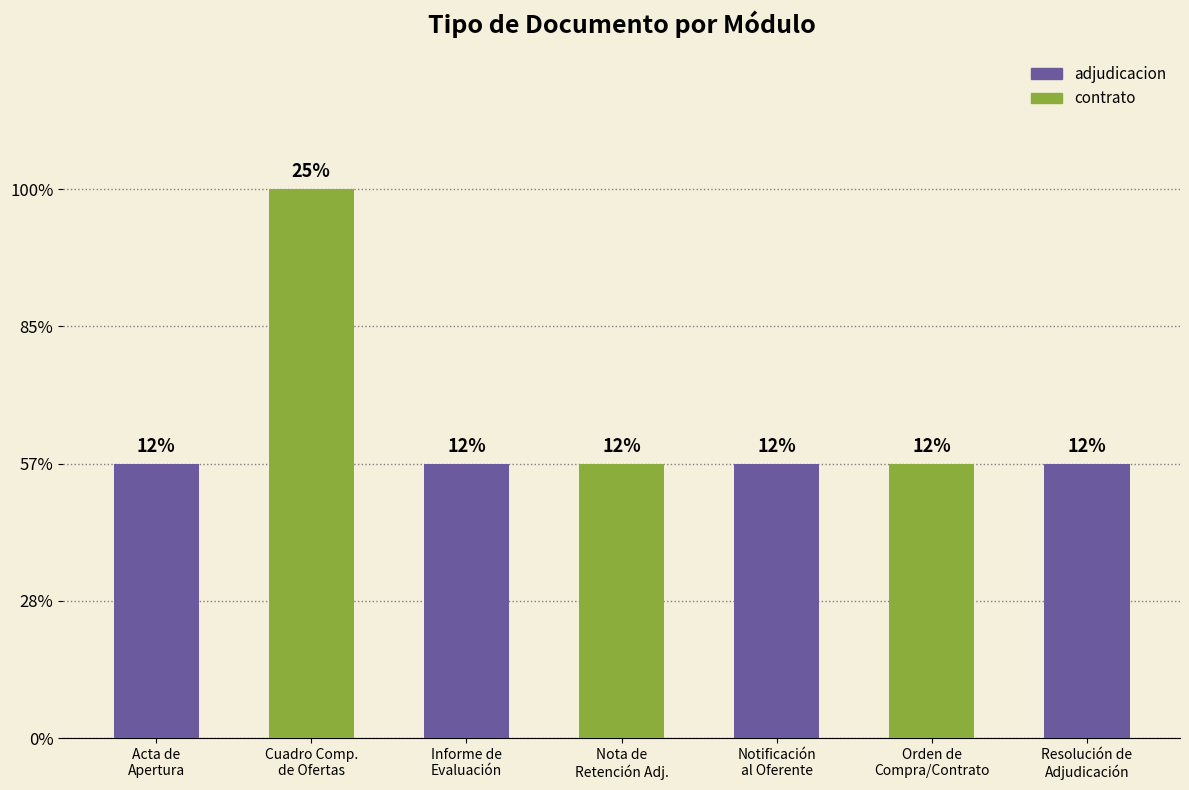

Which category has the highest value across all series?

Cuadro Comp.
de Ofertas